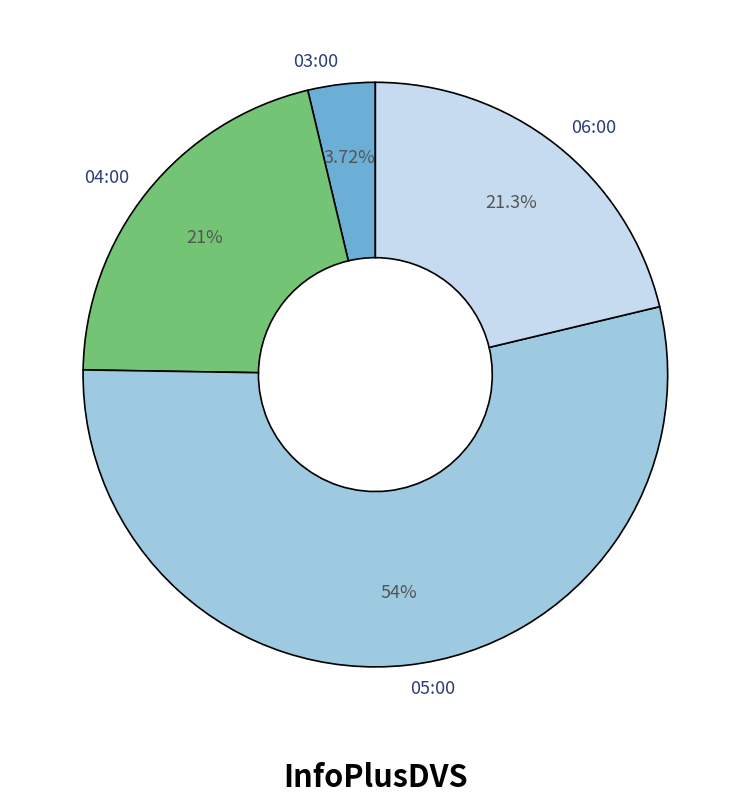

The 05:00 slice represents 68% of the pie. True or false?

False